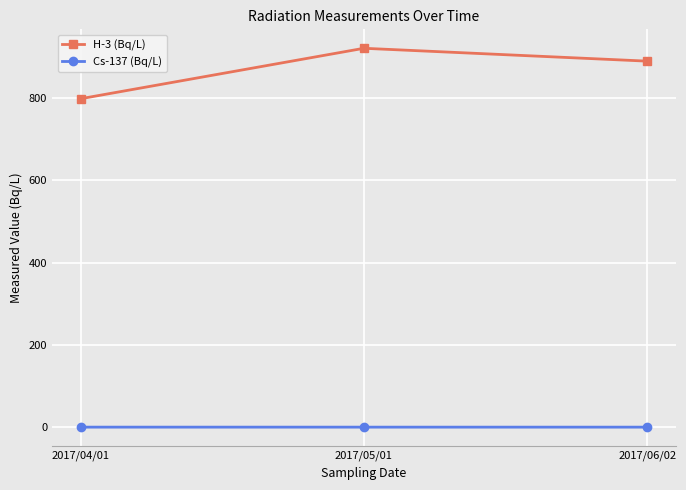

Which series has the largest total across all categories?

H-3 (Bq/L)